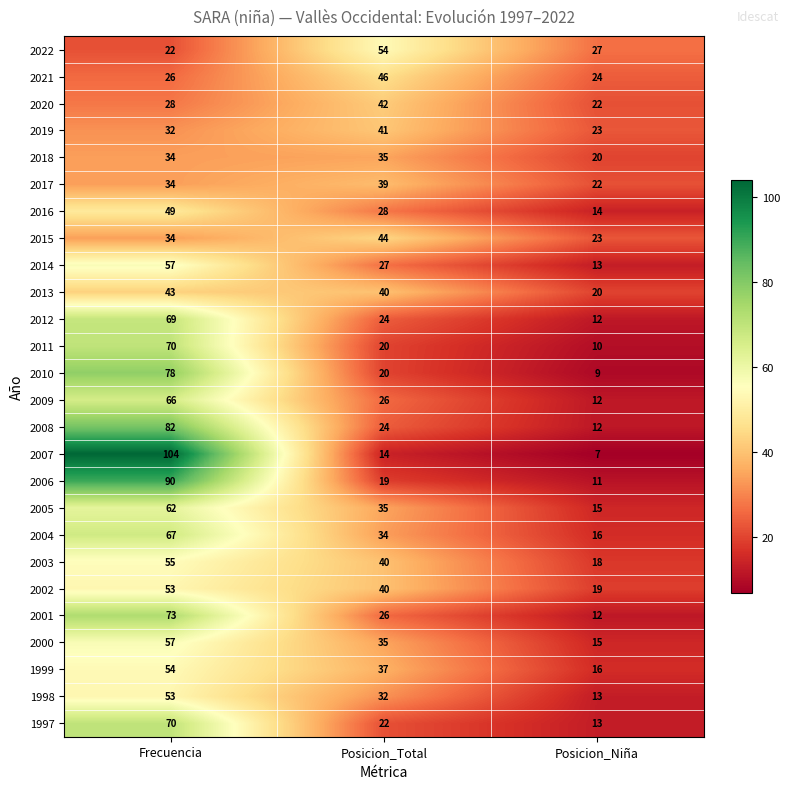

How many 2004 values are between 16 and 67?

3